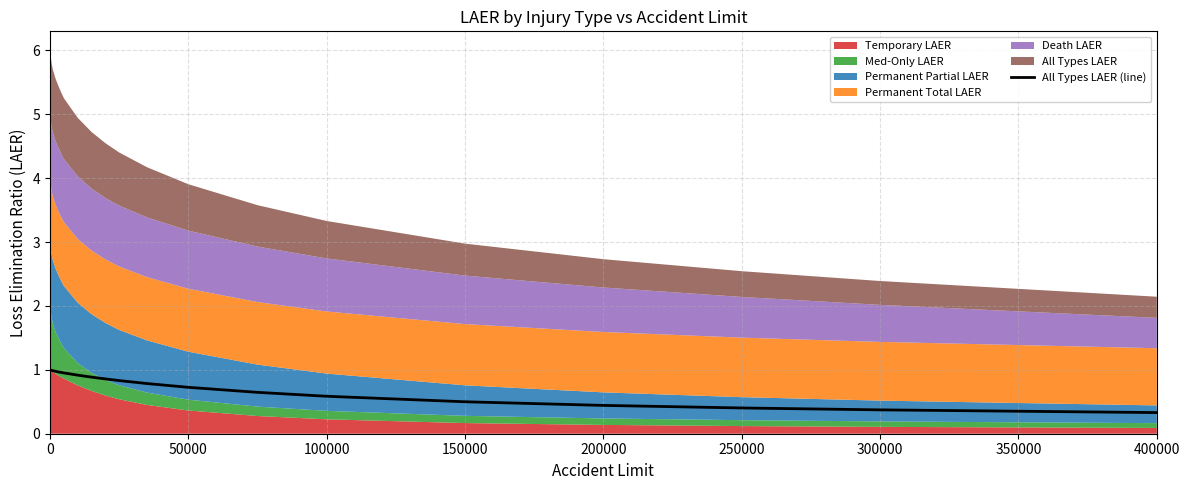

What is the lowest value of the All Types LAER (line) series?

0.3